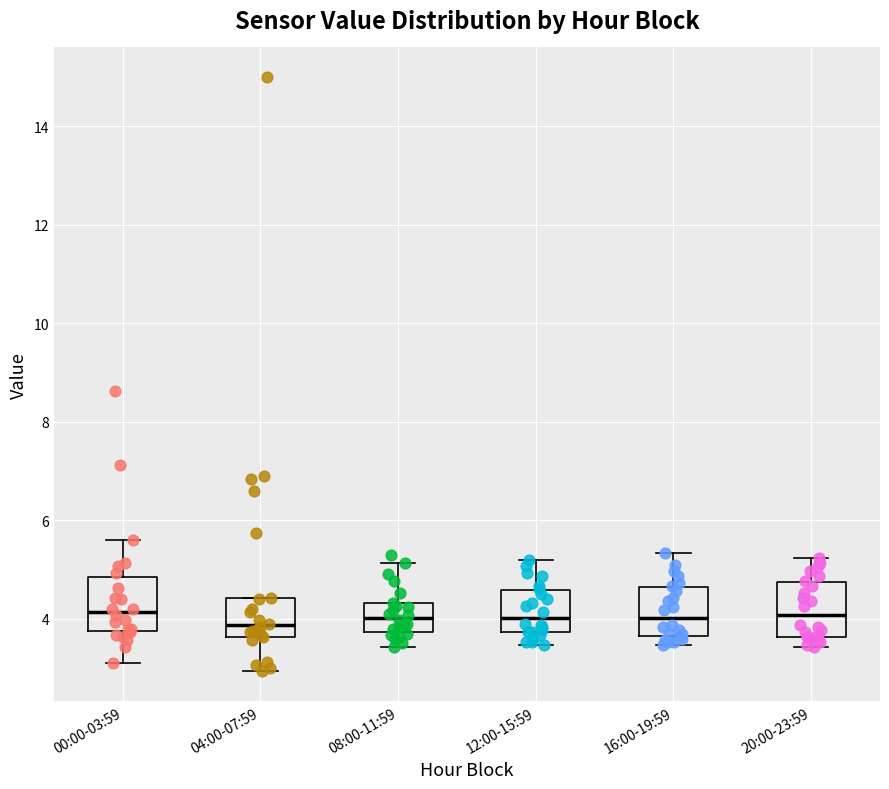

Where does the median line of the box for 08:00-11:59 sit on the y-axis? The values are not printed on the chart, so give them approximately, as read against the axis.

4.0